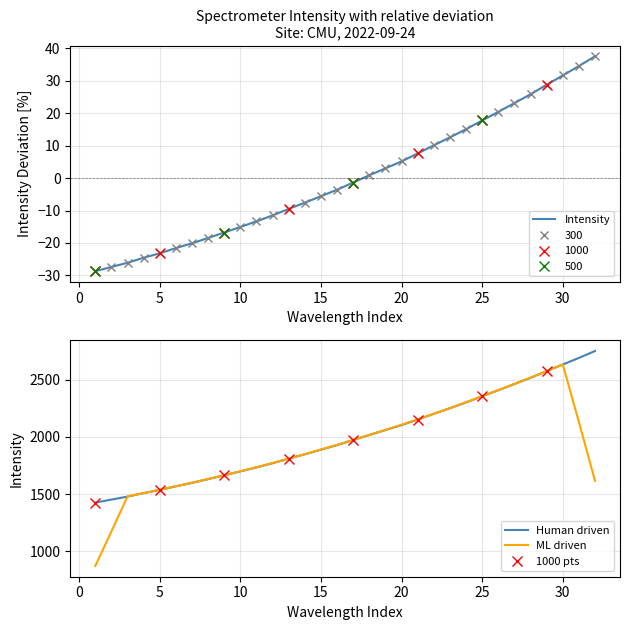

What is the value of the 25th point from the left?

17.8